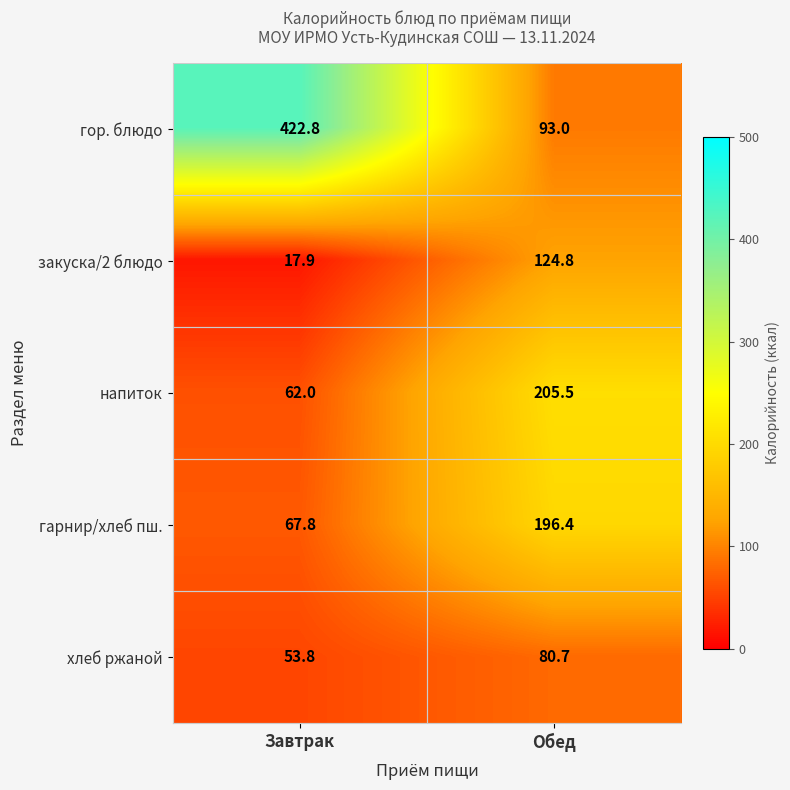

Reading right to left, list all the values displayed in this chart.

гор. блюдо: 93.0	422.8
закуска/2 блюдо: 124.8	17.9
напиток: 205.5	62.0
гарнир/хлеб пш.: 196.4	67.8
хлеб ржаной: 80.7	53.8